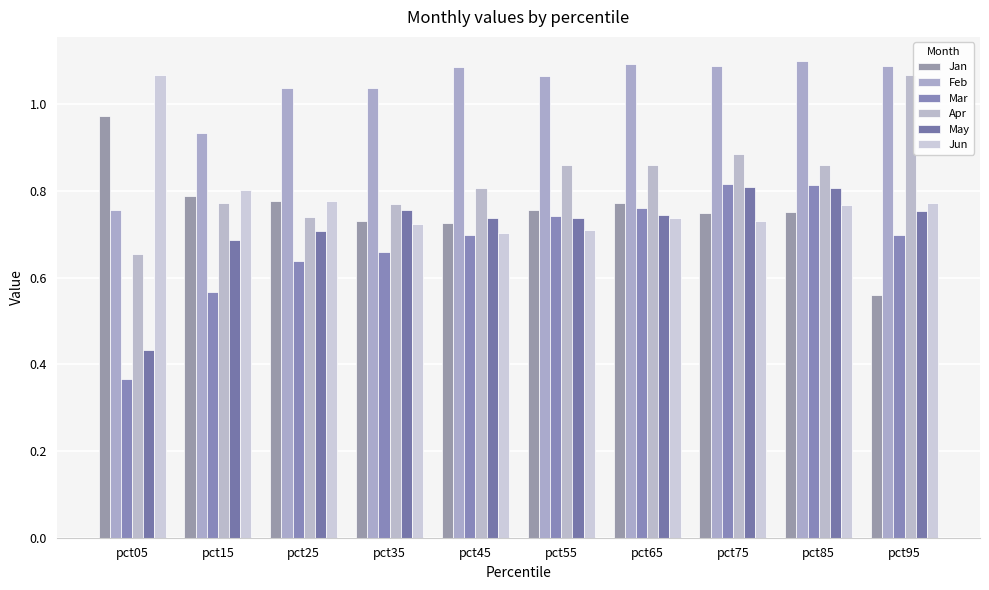

Is it true that Apr equals 1.3 at pct55?

False